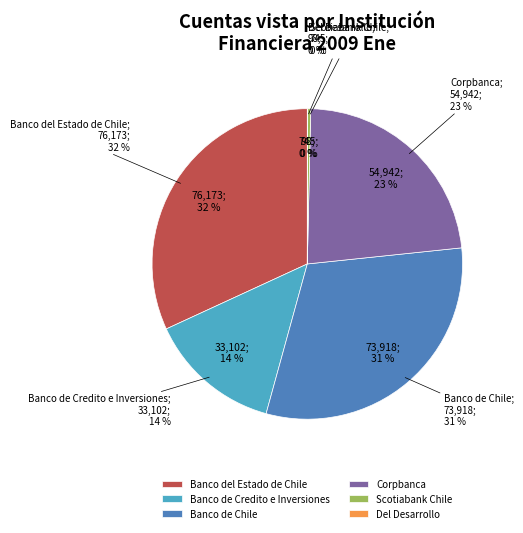

Between Banco Internacional and Banco de Credito e Inversiones, which is larger?

Banco de Credito e Inversiones